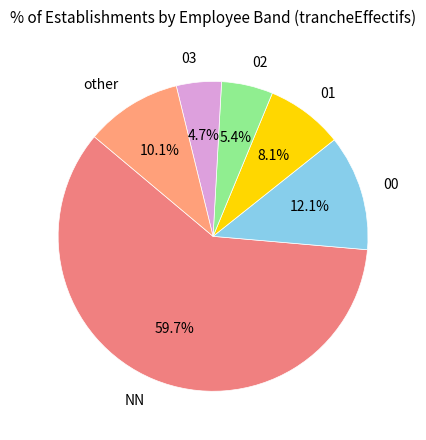

How many segments does this pie chart have?

6